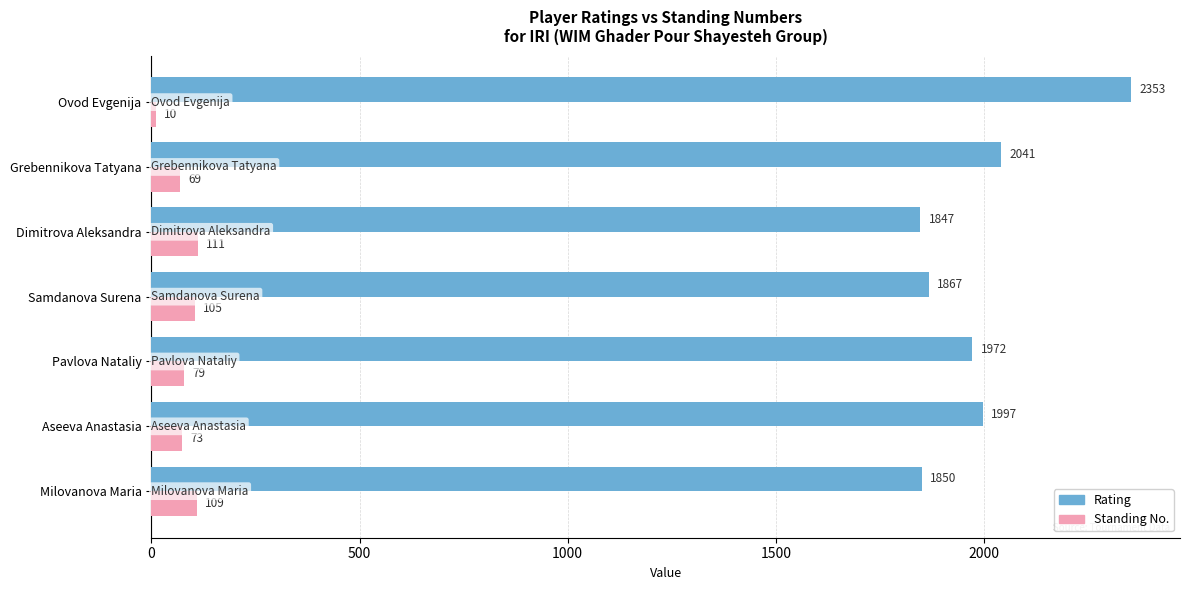

What is the difference between the maximum and minimum values in the Standing No. series?

101